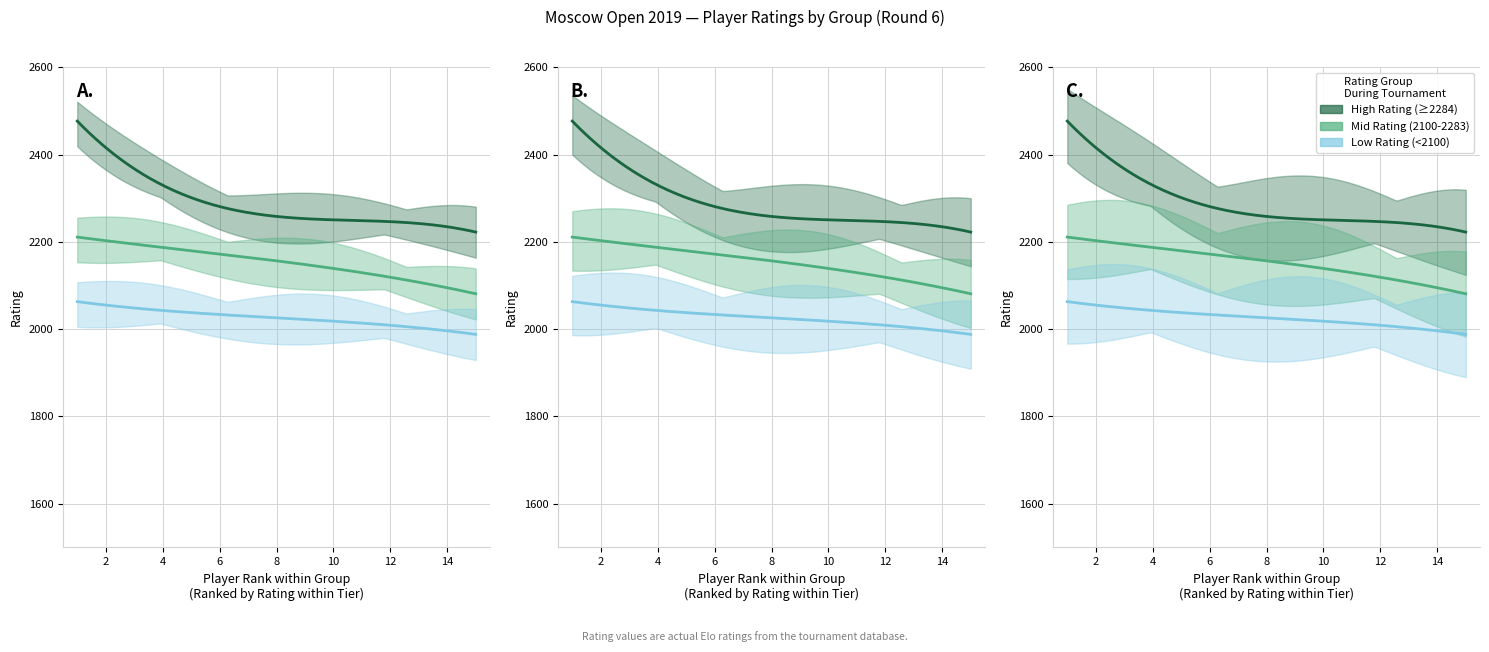

At 14, list the series in order from smallest to largest.

Low Rating (<2100), Mid Rating (2100-2283), High Rating (≥2284)